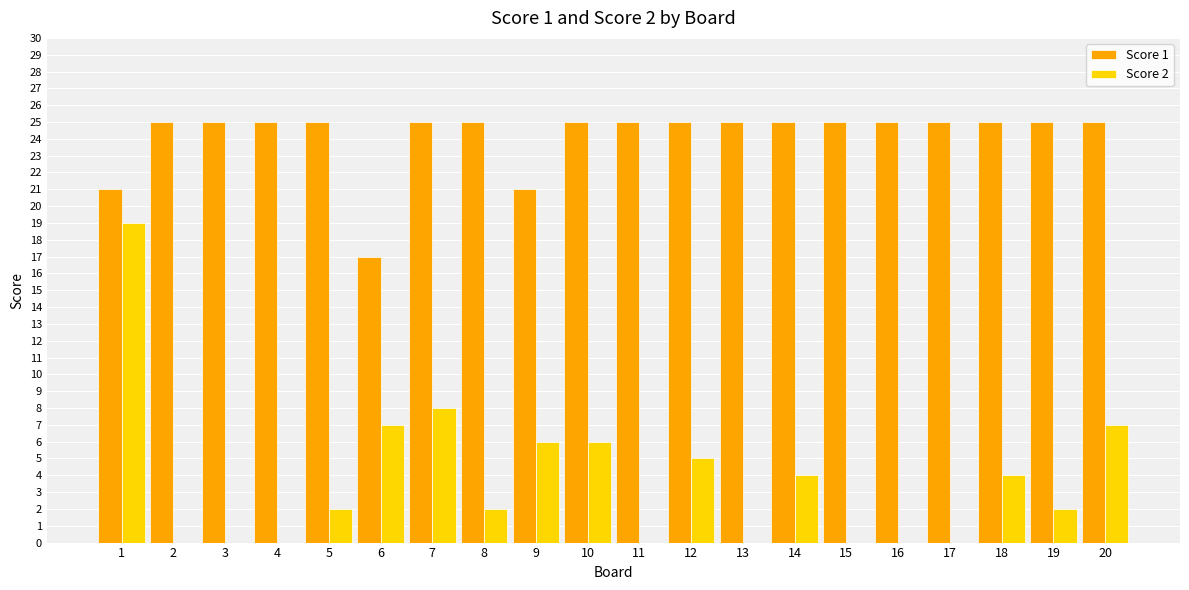

How many series are shown in this chart?

2